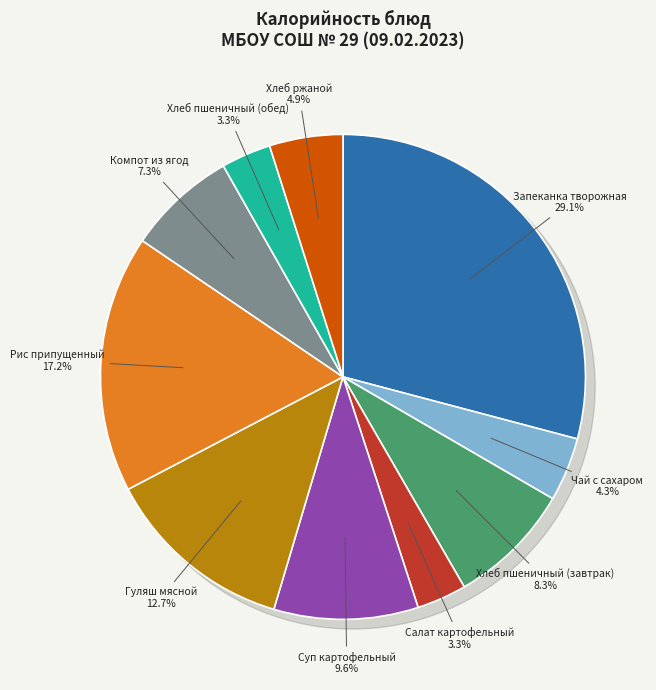

Rank the categories by value from lowest to highest.

Хлеб пшеничный (обед), Салат картофельный, Чай с сахаром, Хлеб ржаной, Компот из ягод, Хлеб пшеничный (завтрак), Суп картофельный, Гуляш мясной, Рис припущенный, Запеканка творожная